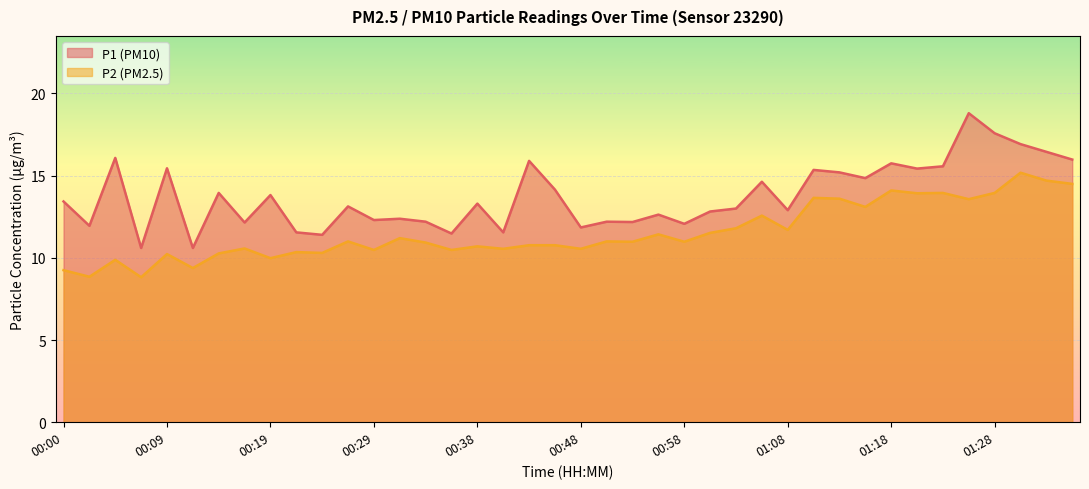

What is the difference between the second highest and minimum values in the P1 series?

7.0